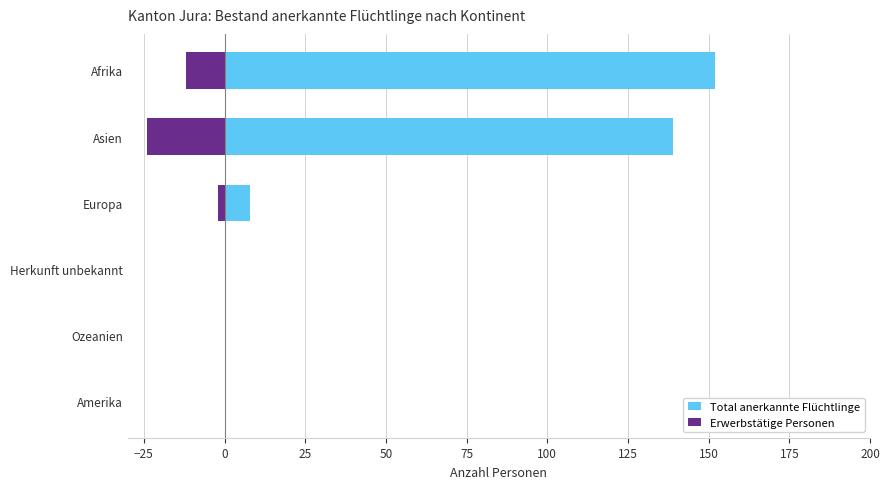

Rank the series by their maximum value, from lowest to highest.

Erwerbstätige Personen, Total anerkannte Flüchtlinge